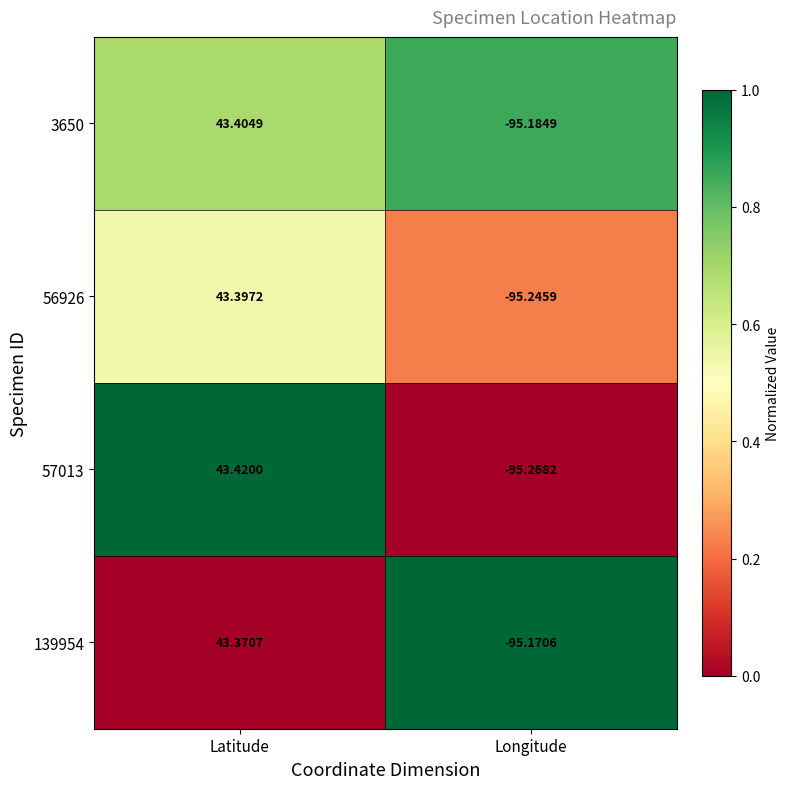

Which series has the largest total across all categories?

3650